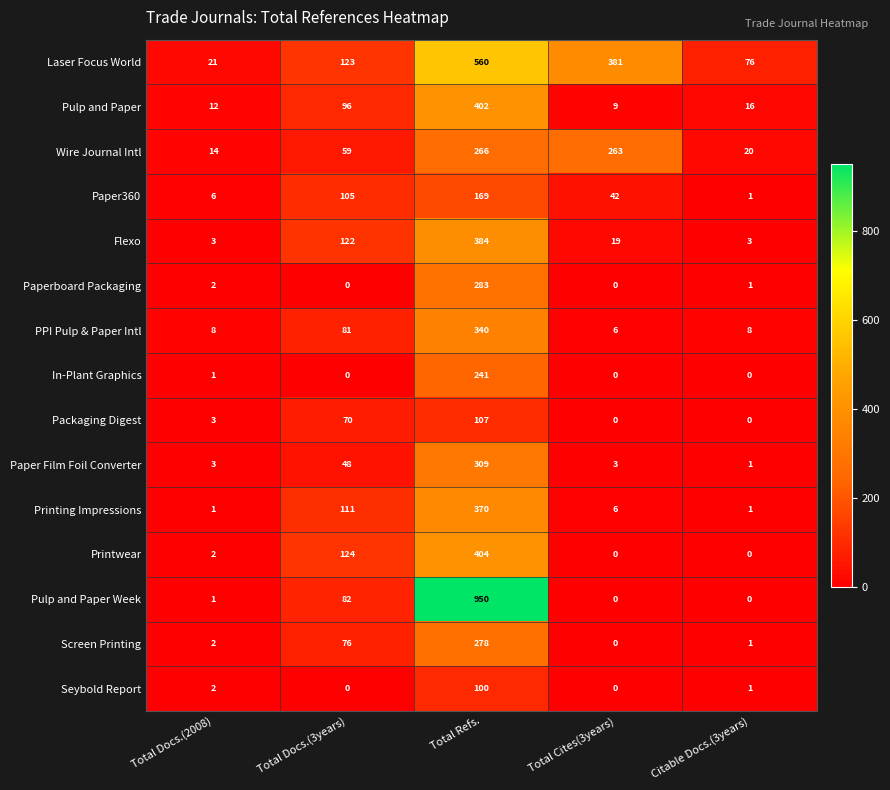

Where is PPI Pulp & Paper Intl nearest to the value 173?

Total Docs.(3years)